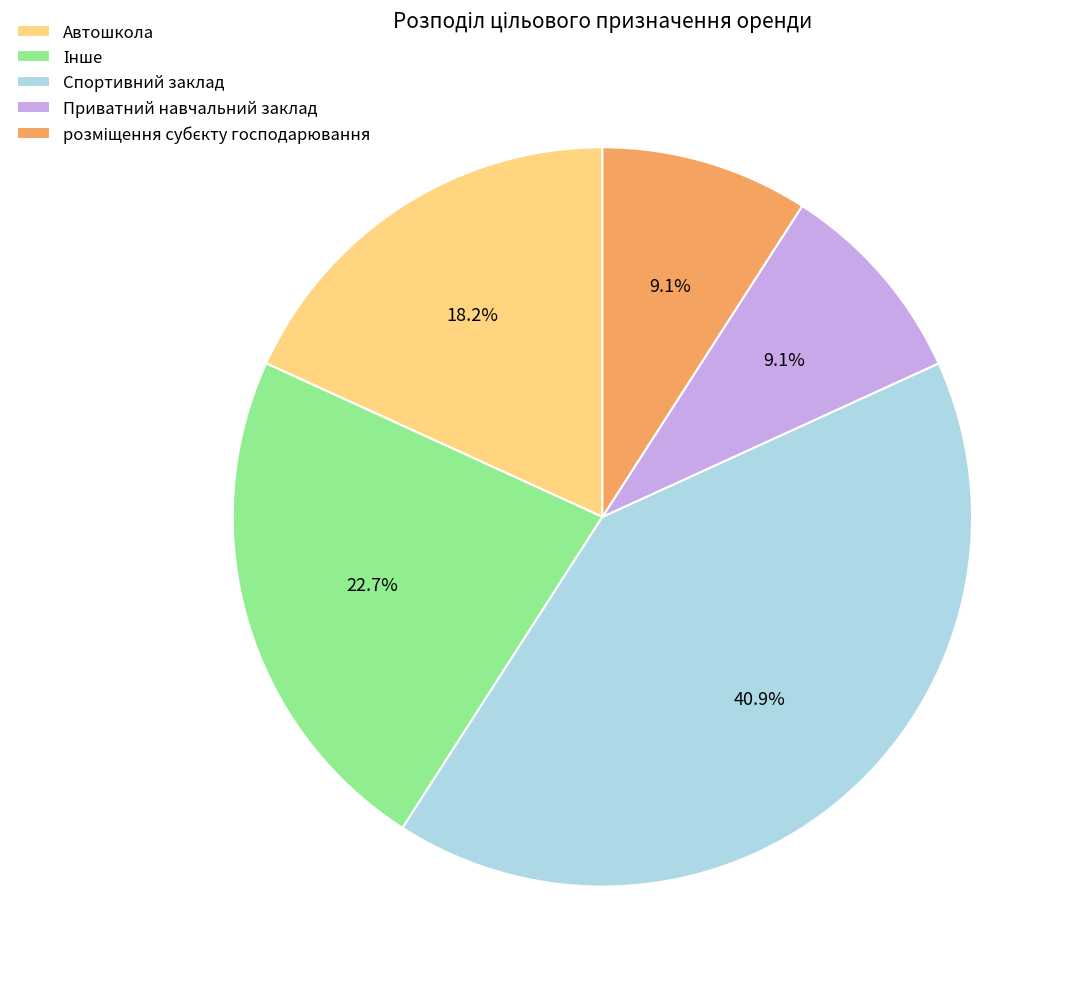

What percentage is the Автошкола slice, to the nearest percent?

18%